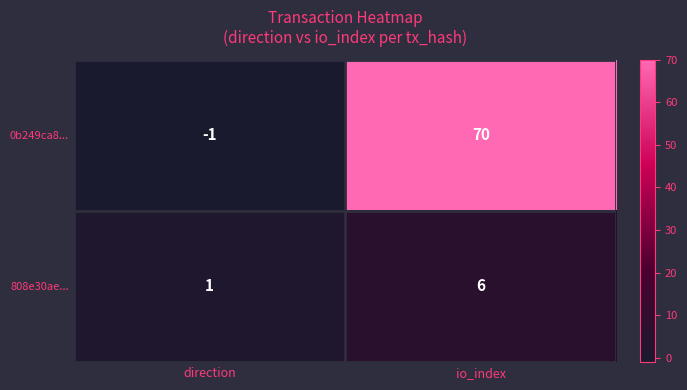

Is it true that 808e30ae... equals 6 at io_index?

True